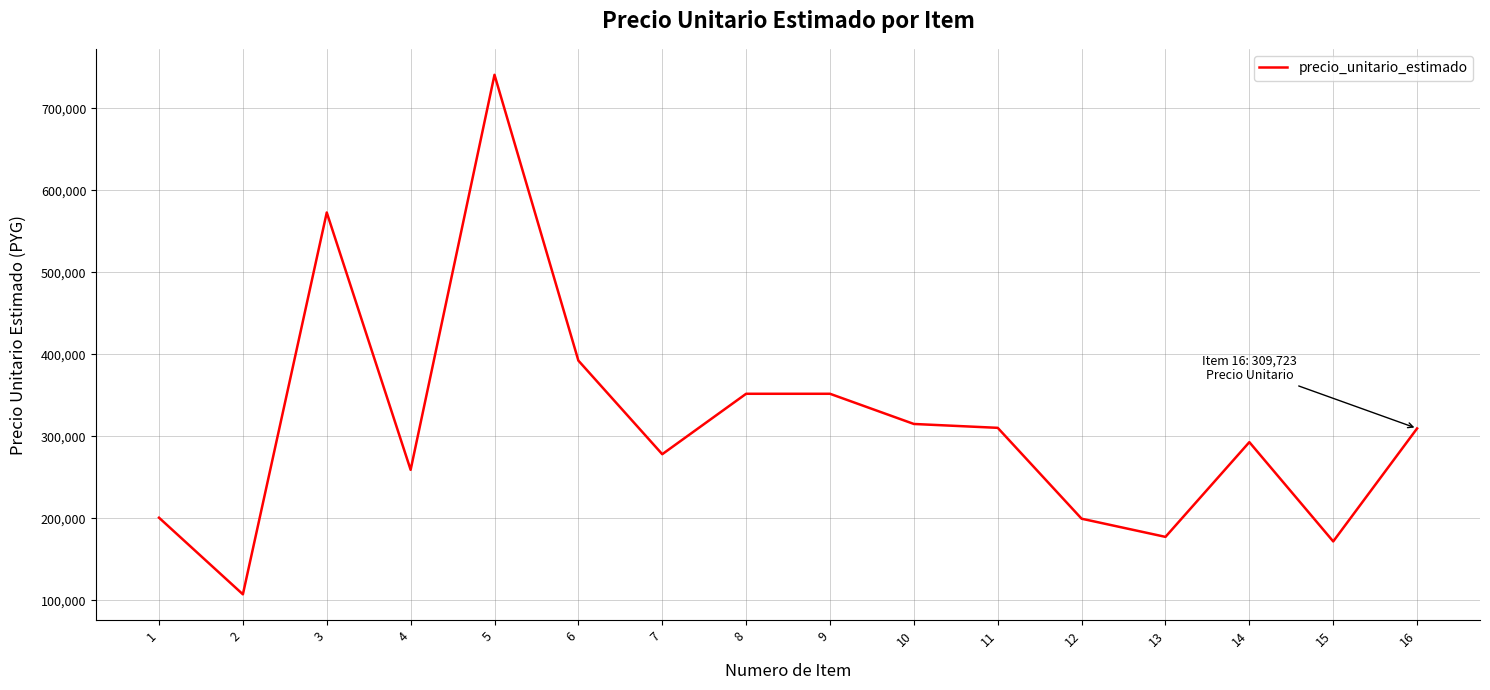

Between 15 and 16, which is larger?

16